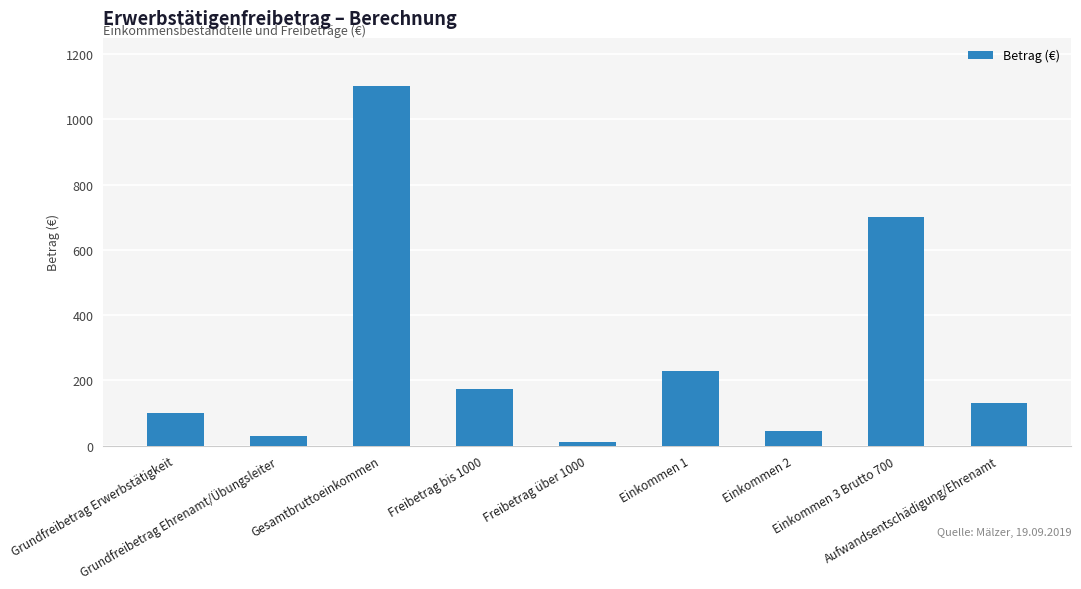

What is the change in value from Grundfreibetrag Ehrenamt/Übungsleiter to Einkommen 2?

+12.5